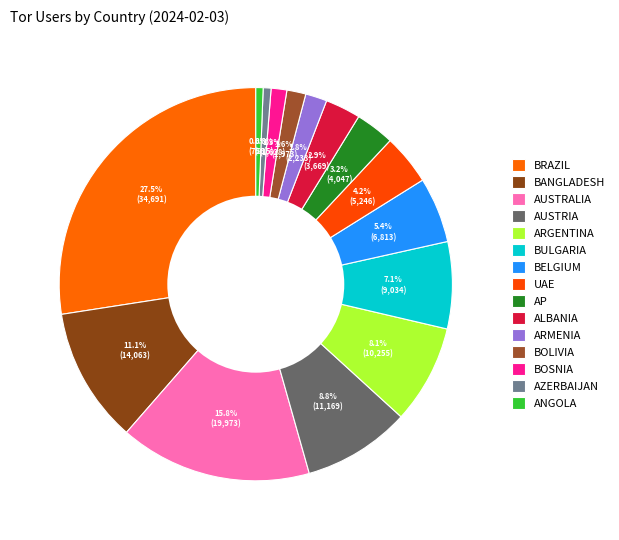

How many slices are in this pie chart?

15